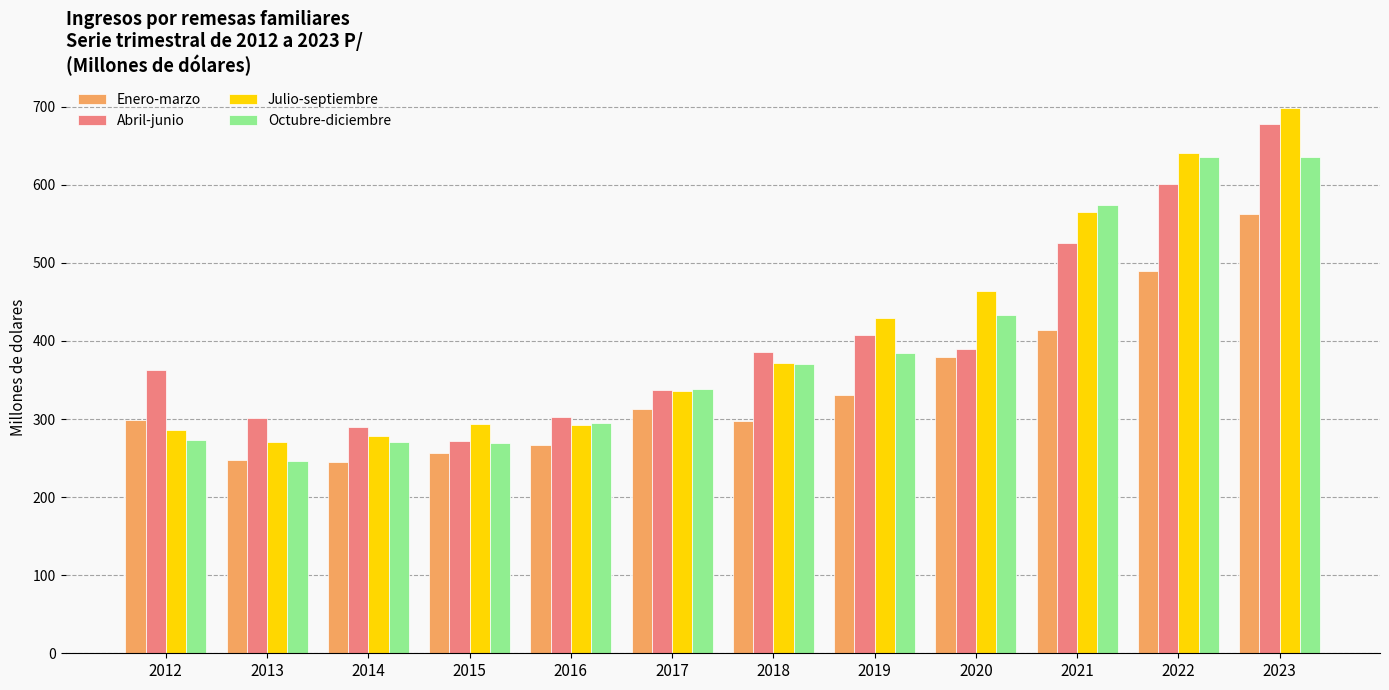

What is the spread (max minus min) of values at 2020?

84.6